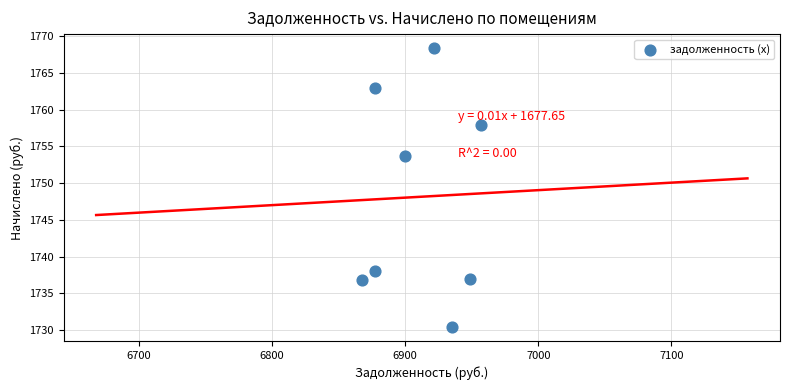

What is the average X value?

6910.7